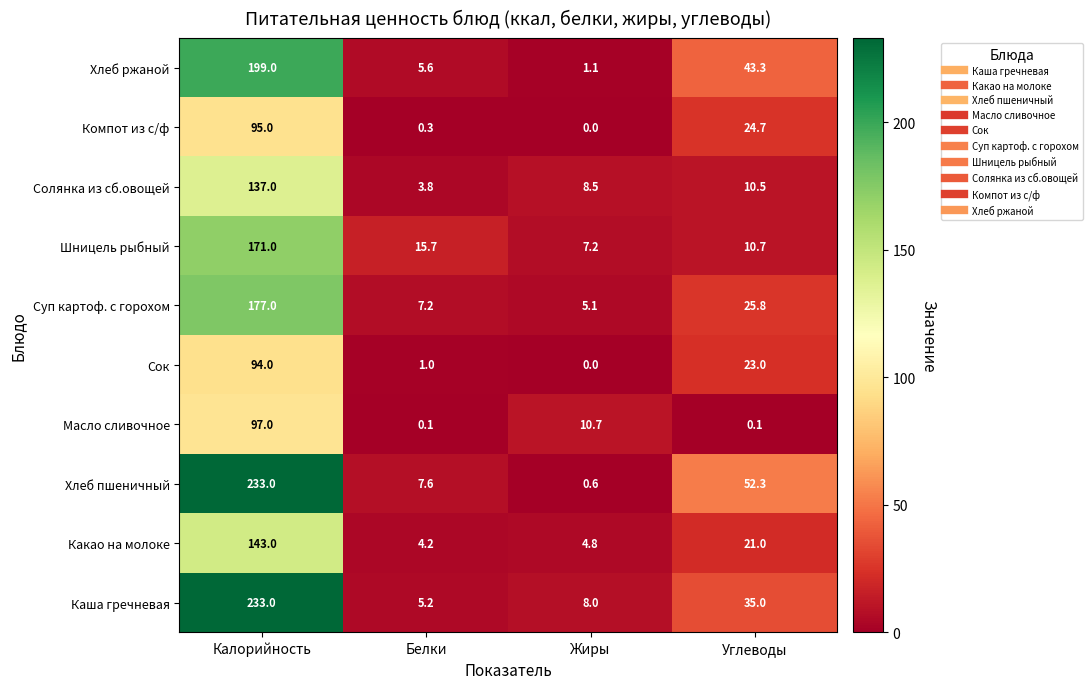

The Сок series shows 94.0 at Калорийность. True or false?

True